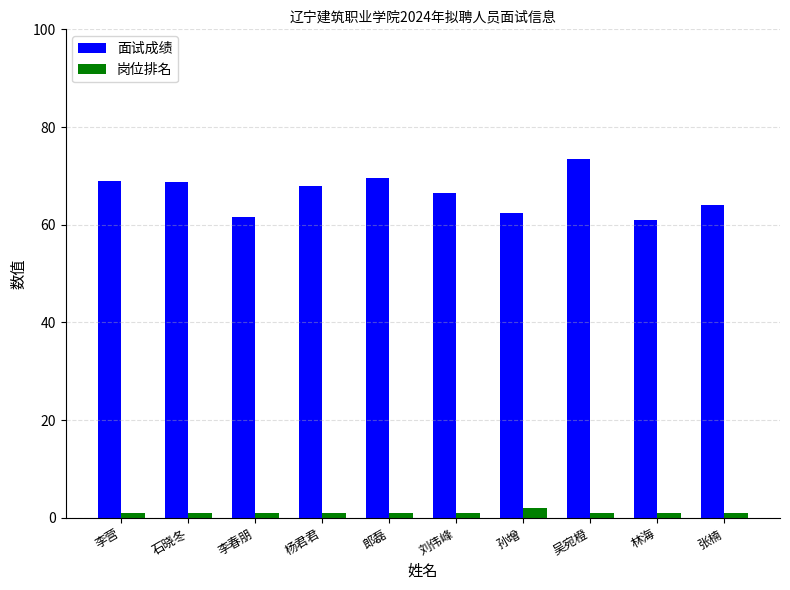

What is the difference between the maximum and minimum values in the 岗位排名 series?

1.0